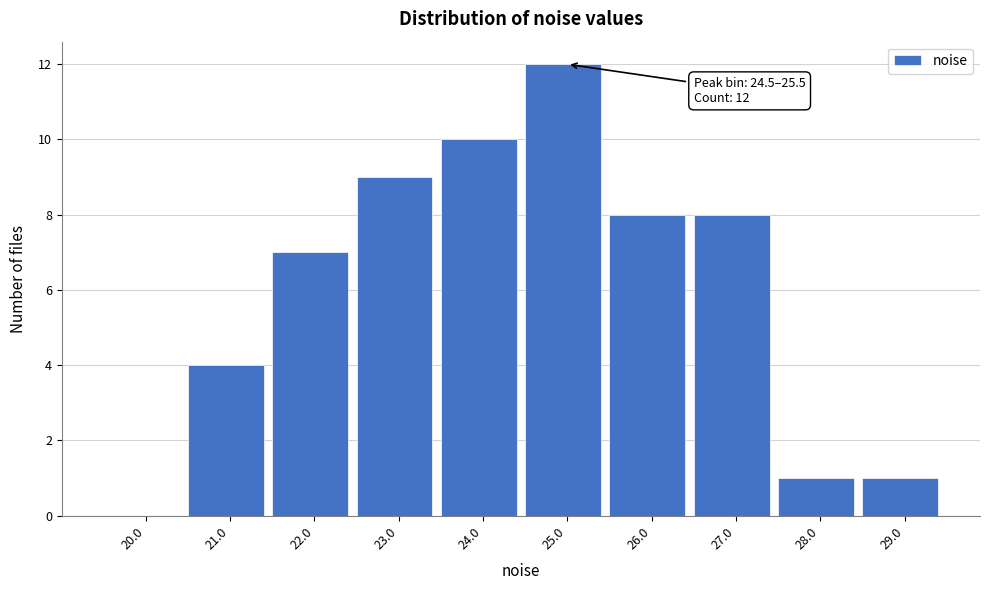

Over which range of the x-axis is the bar tallest?

24.5 to 25.5